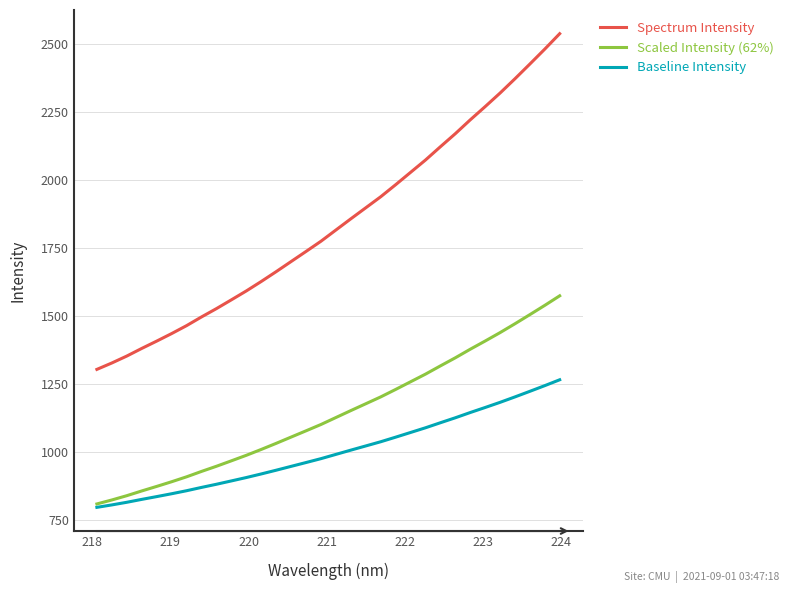

Which series has the widest spread of values?

Spectrum Intensity